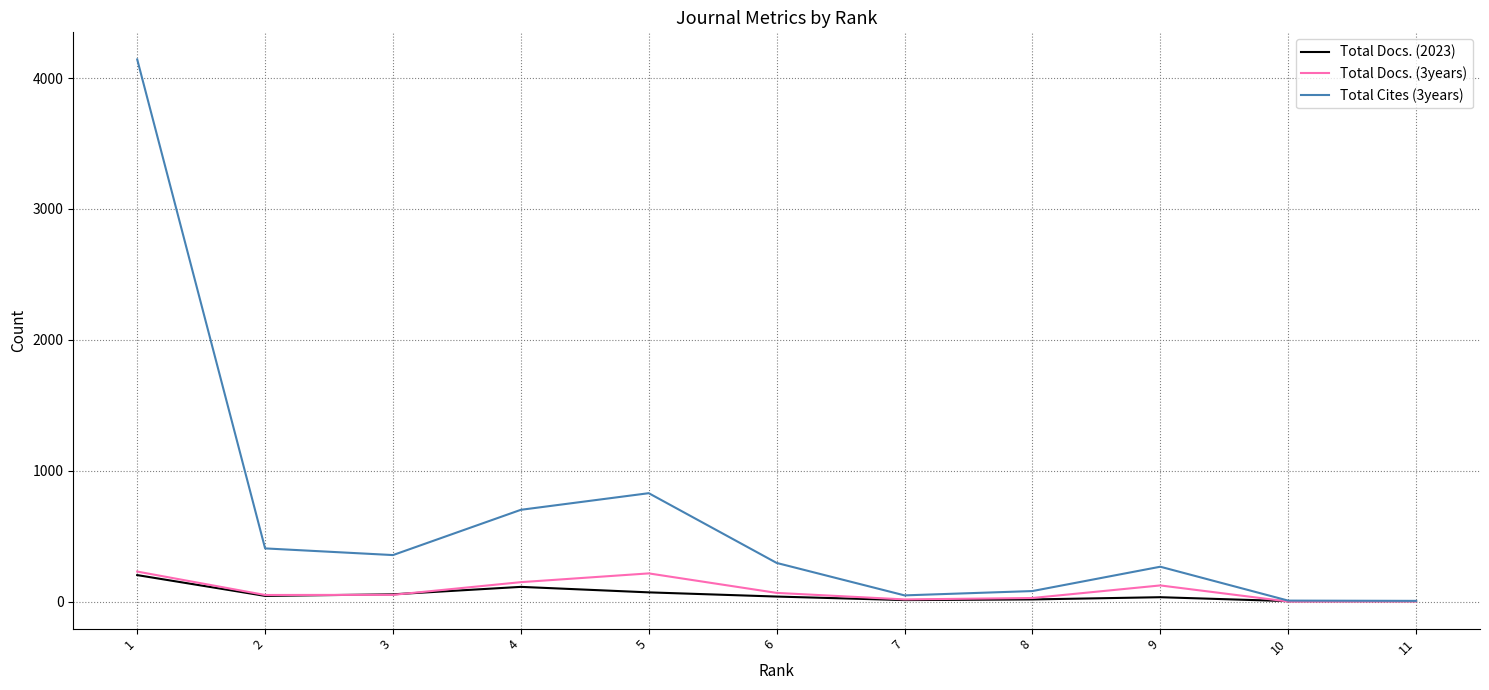

Which series has the largest total across all categories?

Total Cites (3years)